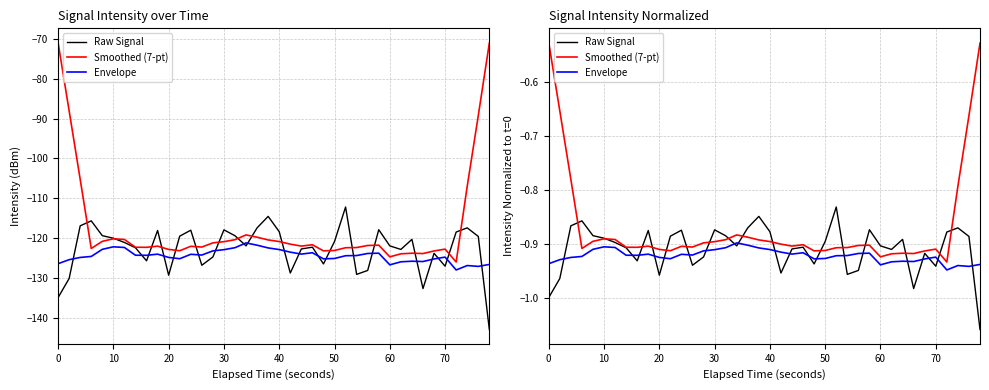

The Envelope series shows -0.6 at 33. True or false?

False